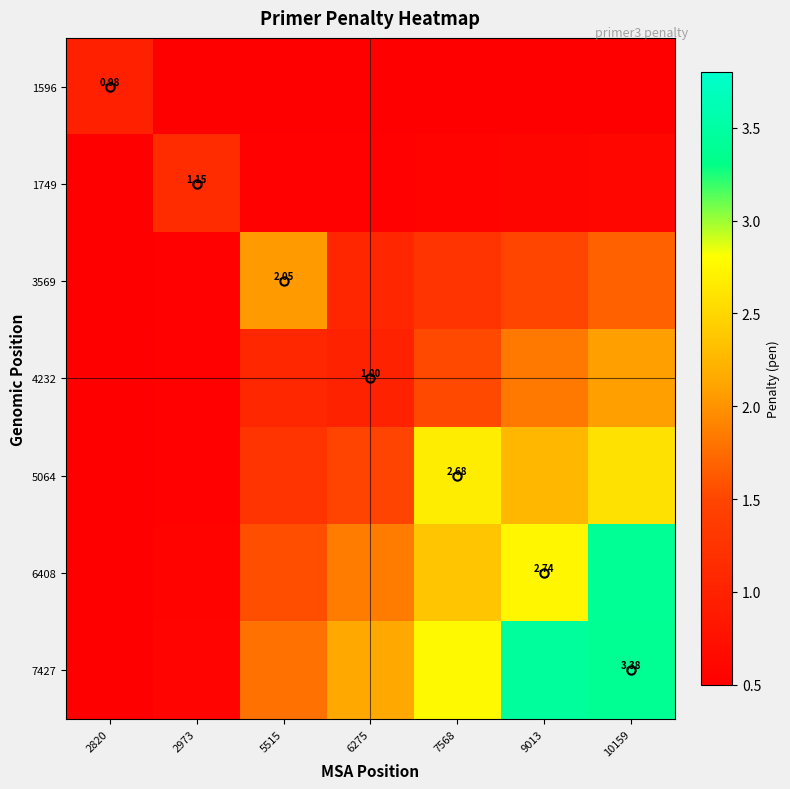

The 1749 series shows 0.5 at 5515. True or false?

True